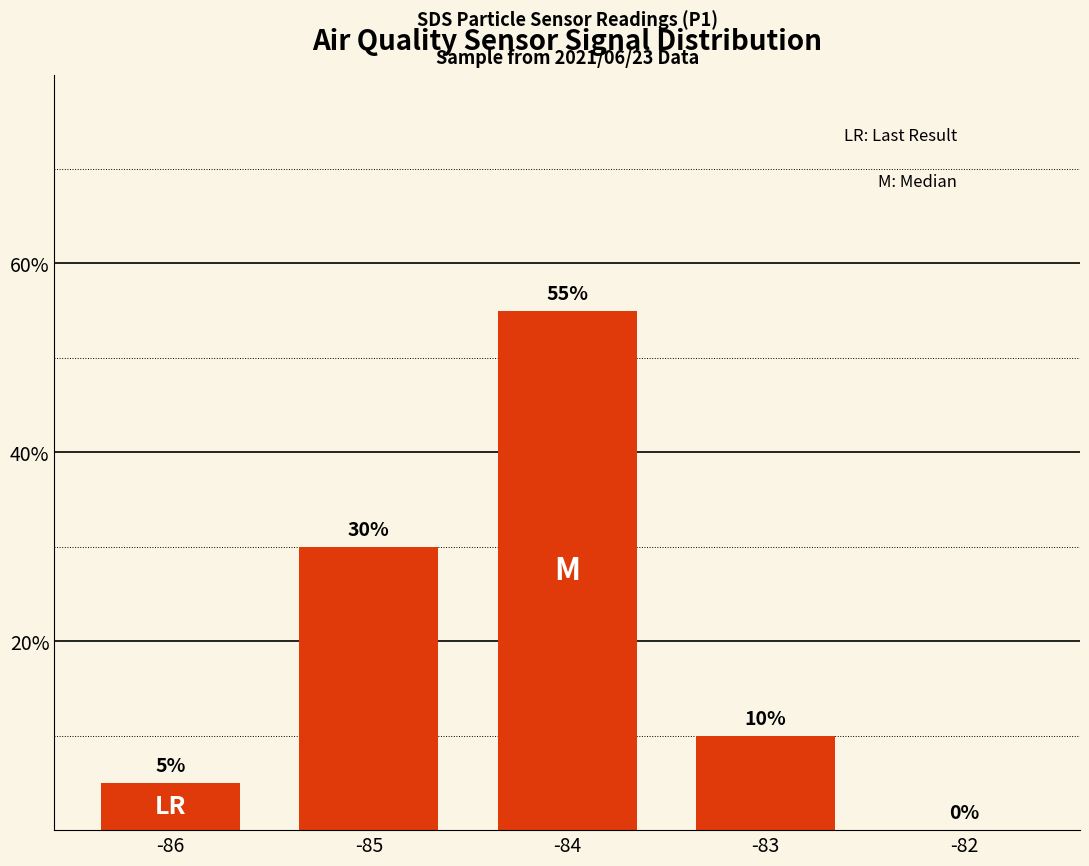

Reading left to right, extract all data points from this chart.

-86=5.0	-85=30.0	-84=55.0	-83=10.0	-82=0.0